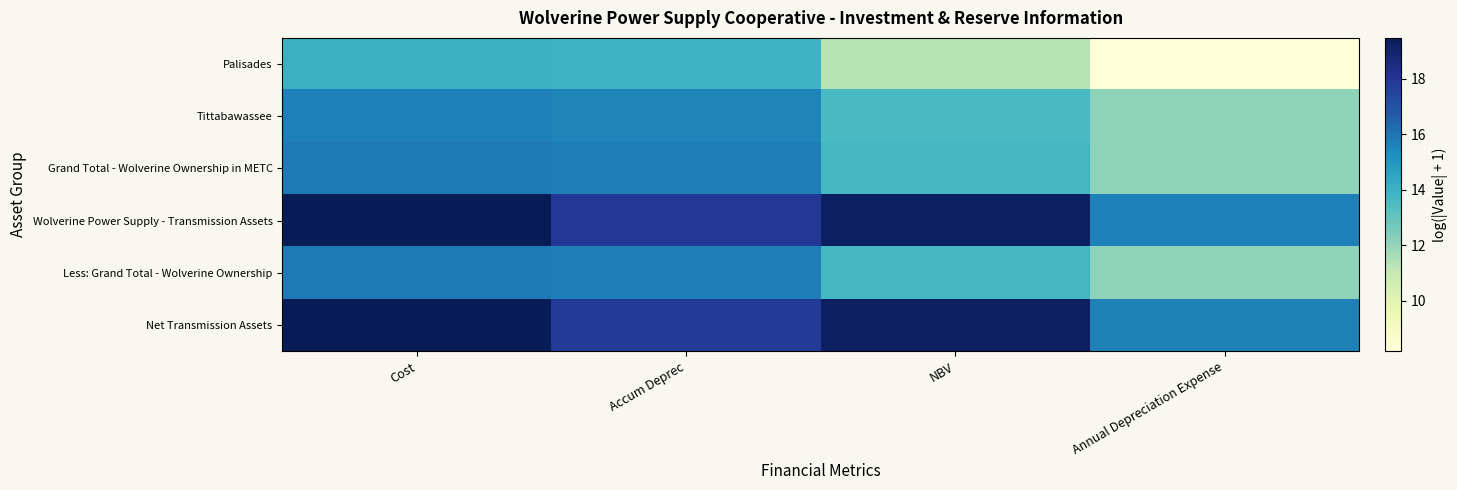

List the series in order of their peak value, lowest first.

Palisades, Tittabawassee, Less: Grand Total - Wolverine Ownership, Grand Total - Wolverine Ownership in METC, Net Transmission Assets, Wolverine Power Supply - Transmission Assets